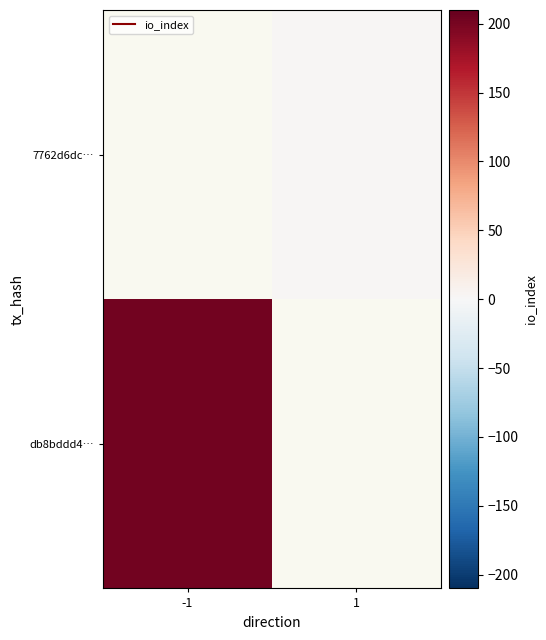

True or false: 7762d6dc… has a value of 3.0 at 1.

True